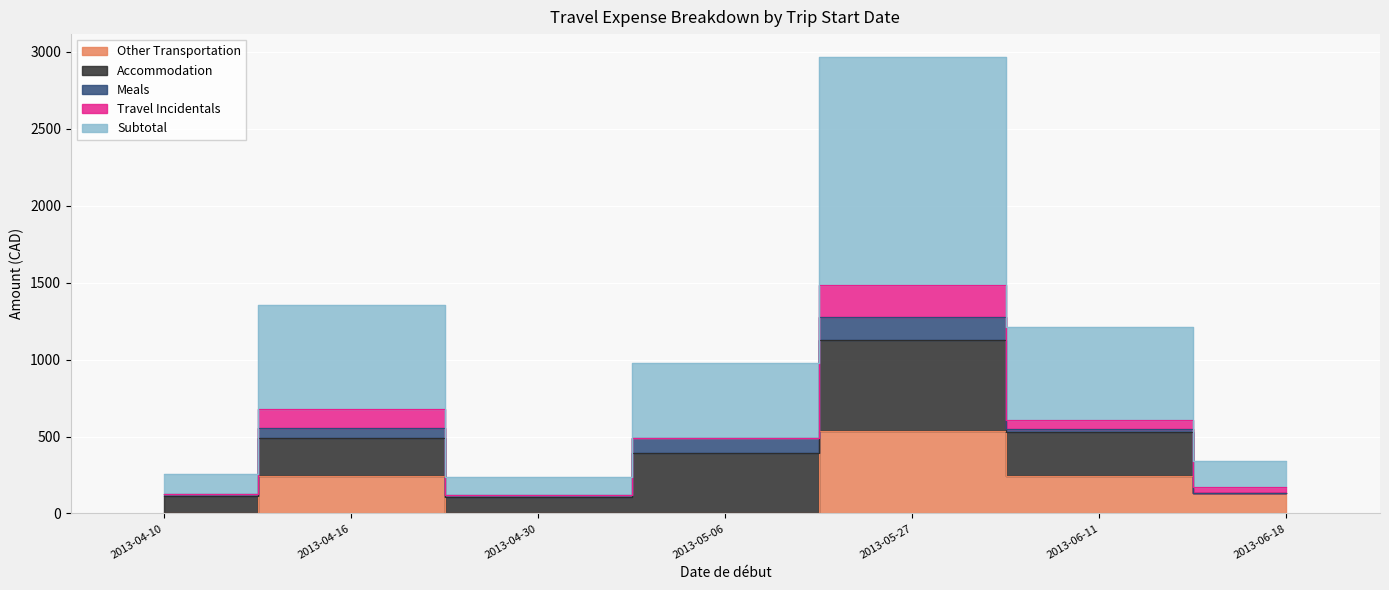

True or false: Travel Incidentals has a value of 119.5 at 2013-04-16.

True